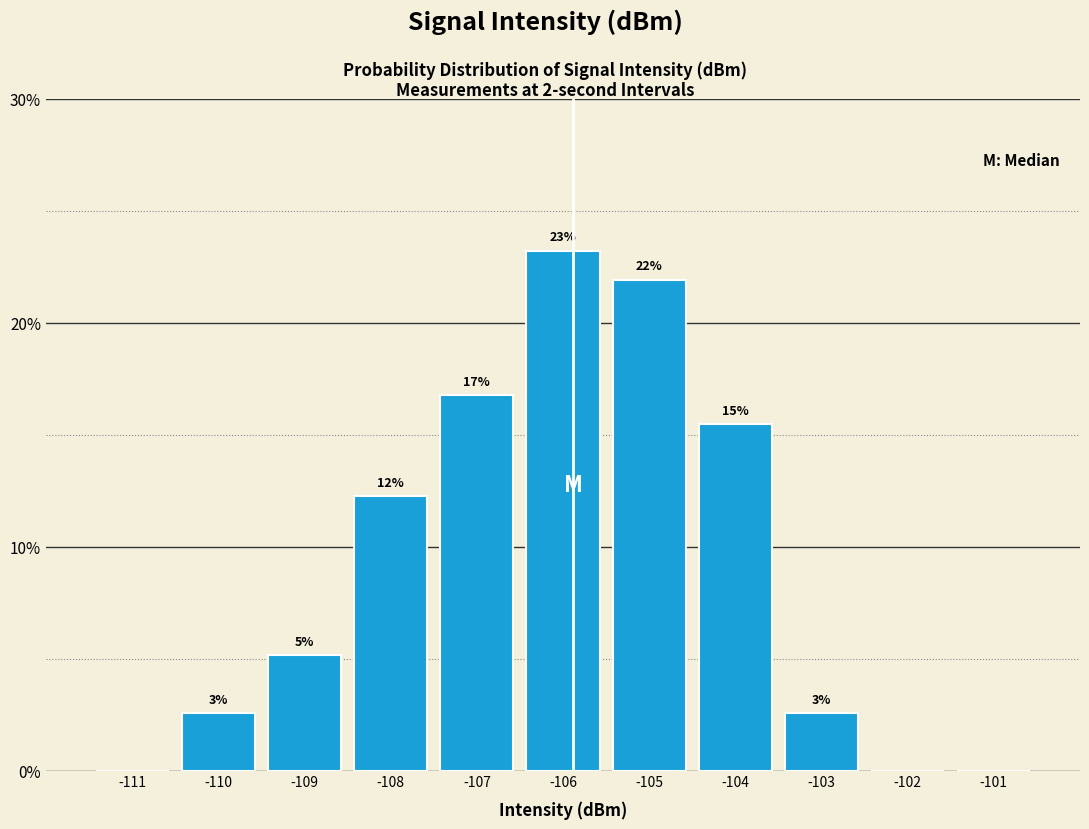

Are the bars horizontal?

No